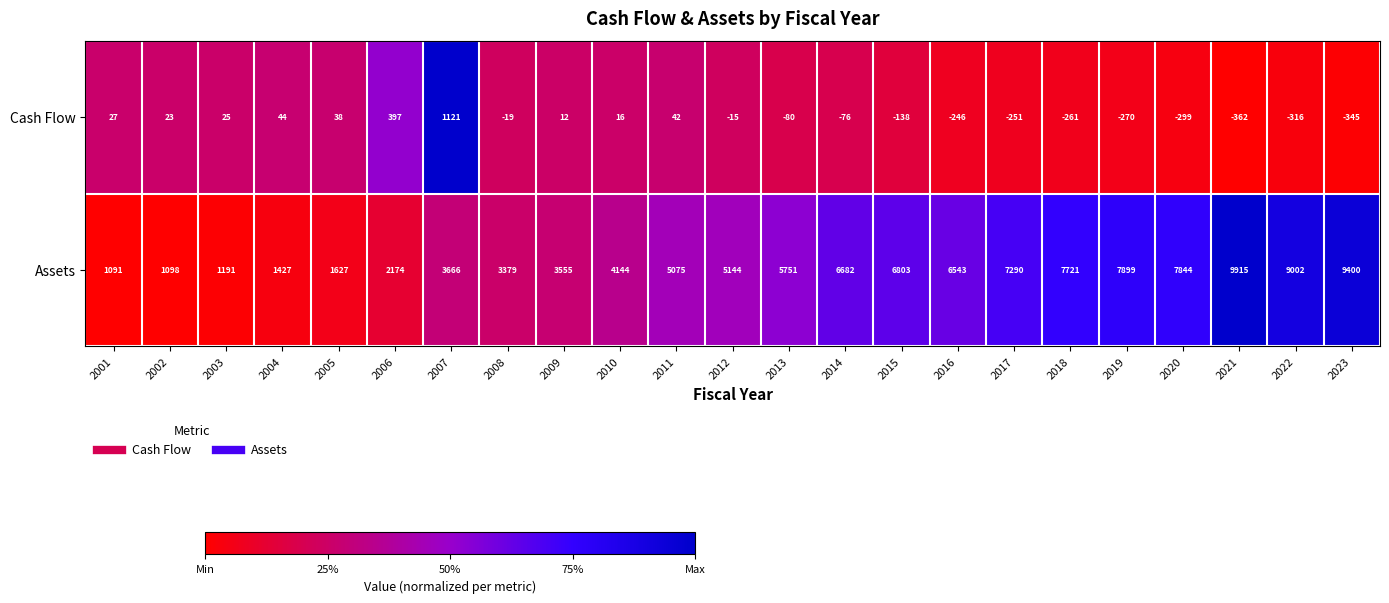

At how many categories does at least one series exceed 0?

23